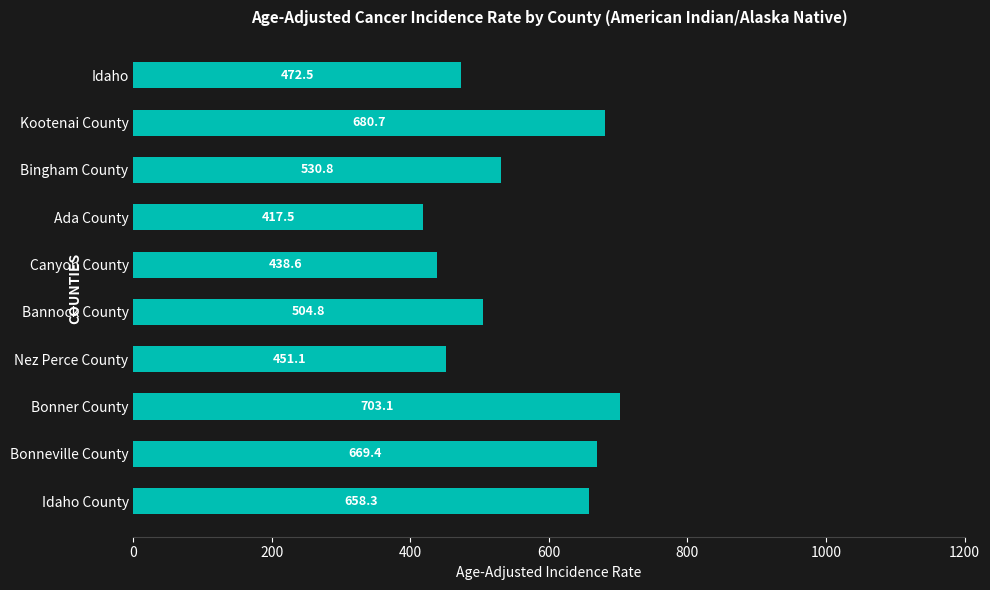

What is the average value?

552.7